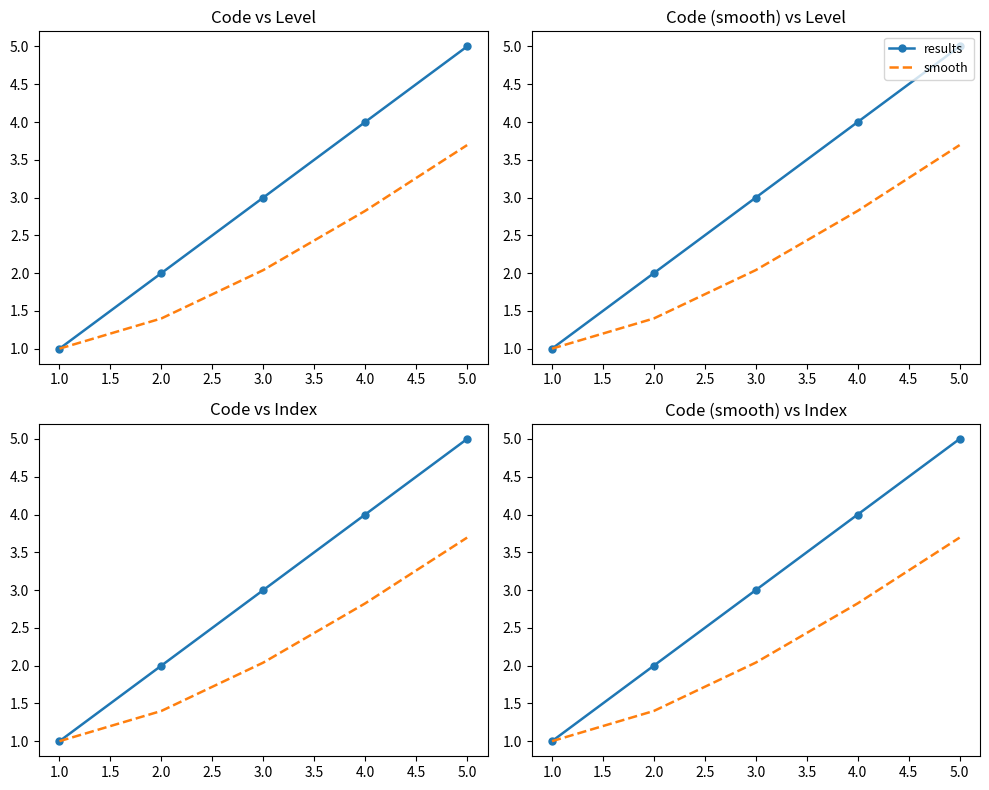

Reading left to right, extract all data points from this chart.

results: 1.0	2.0	3.0	4.0	5.0
smooth: 1.0	1.4	2.0	2.8	3.7